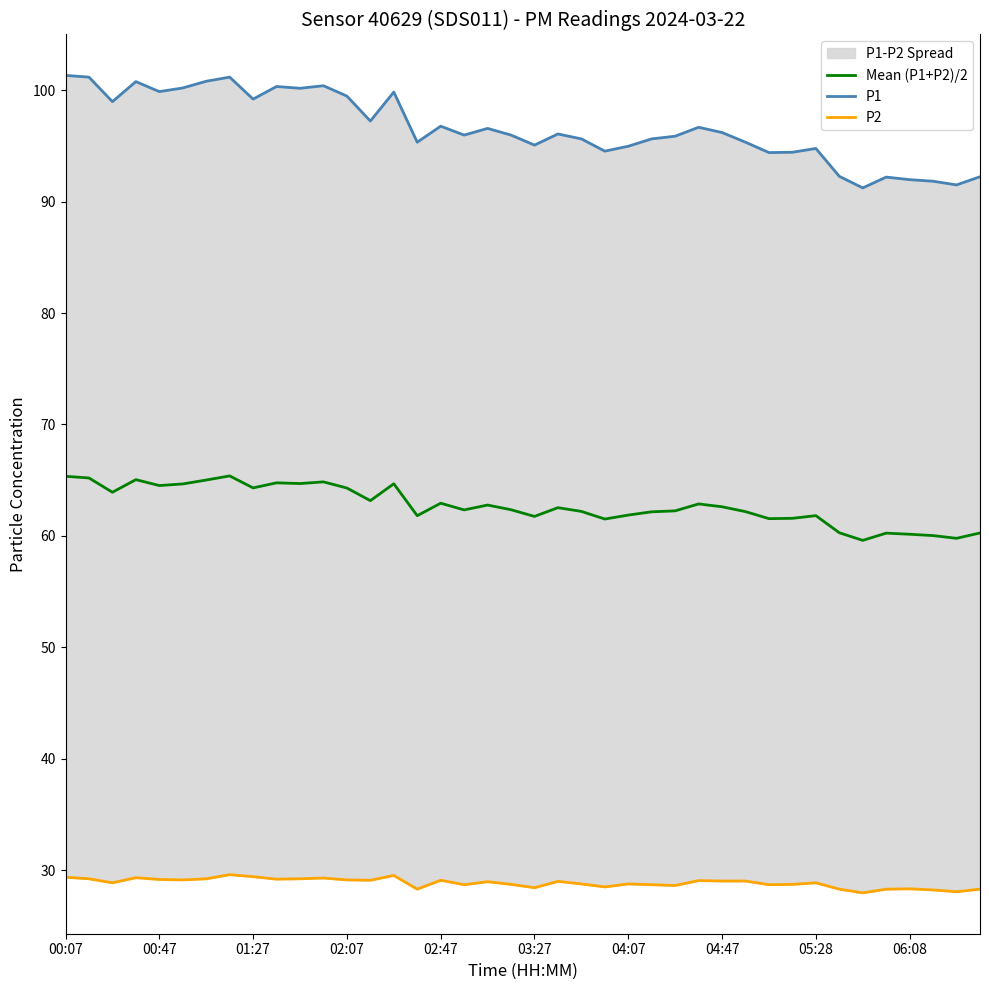

The value of Mean (P1+P2)/2 at 06:08 is 60.1. True or false?

True